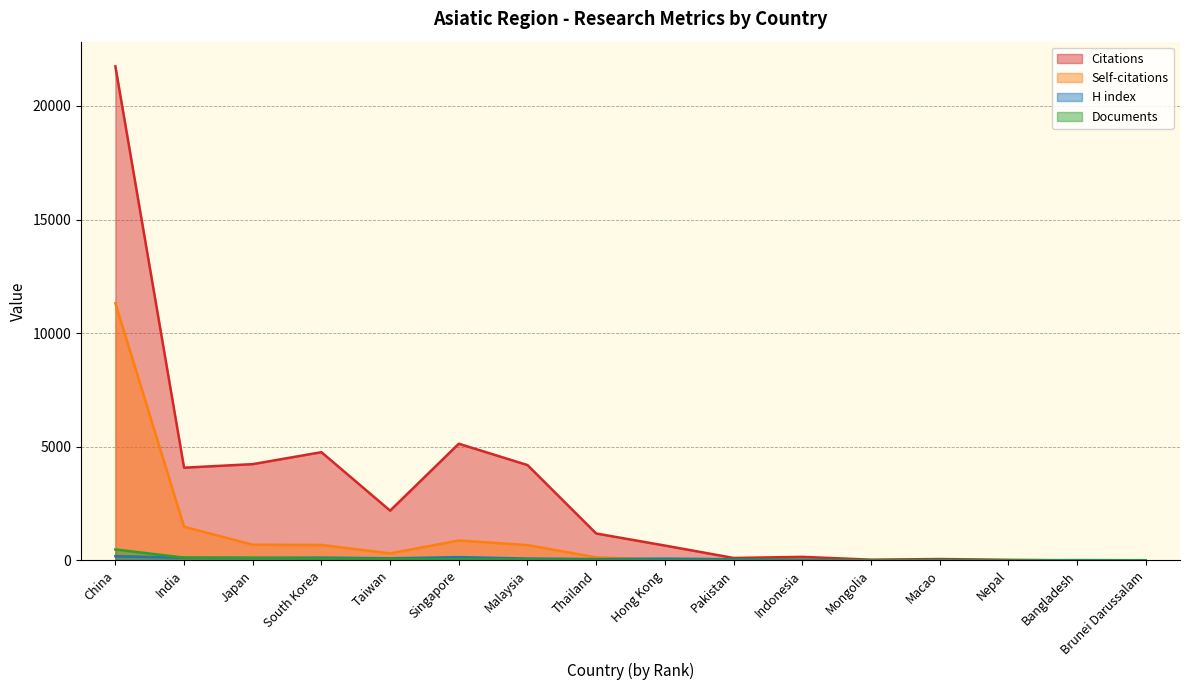

What is the spread (max minus min) of values at China?

21554